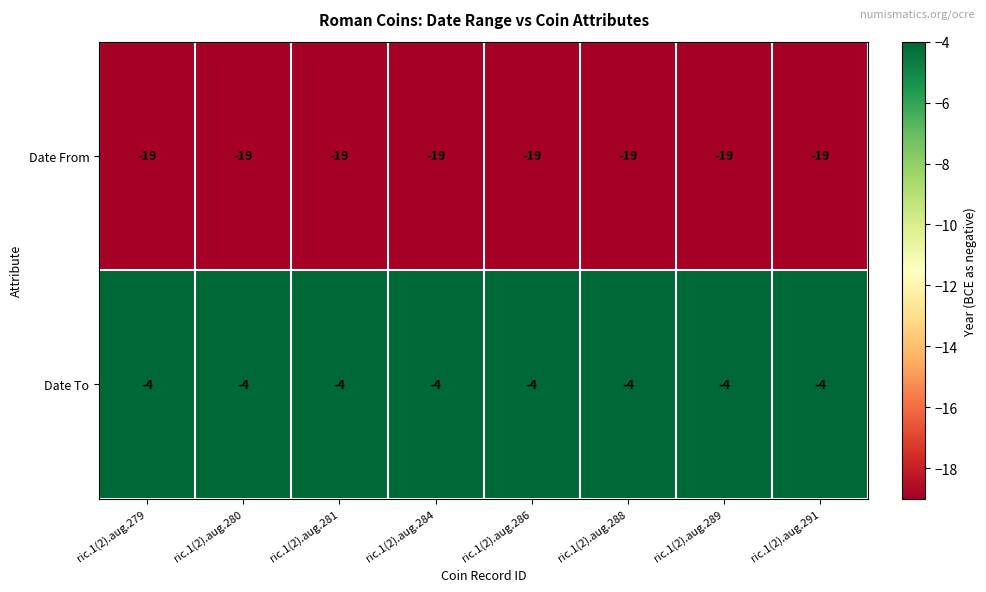

True or false: Date To has a value of -4 at ric.1(2).aug.289.

True